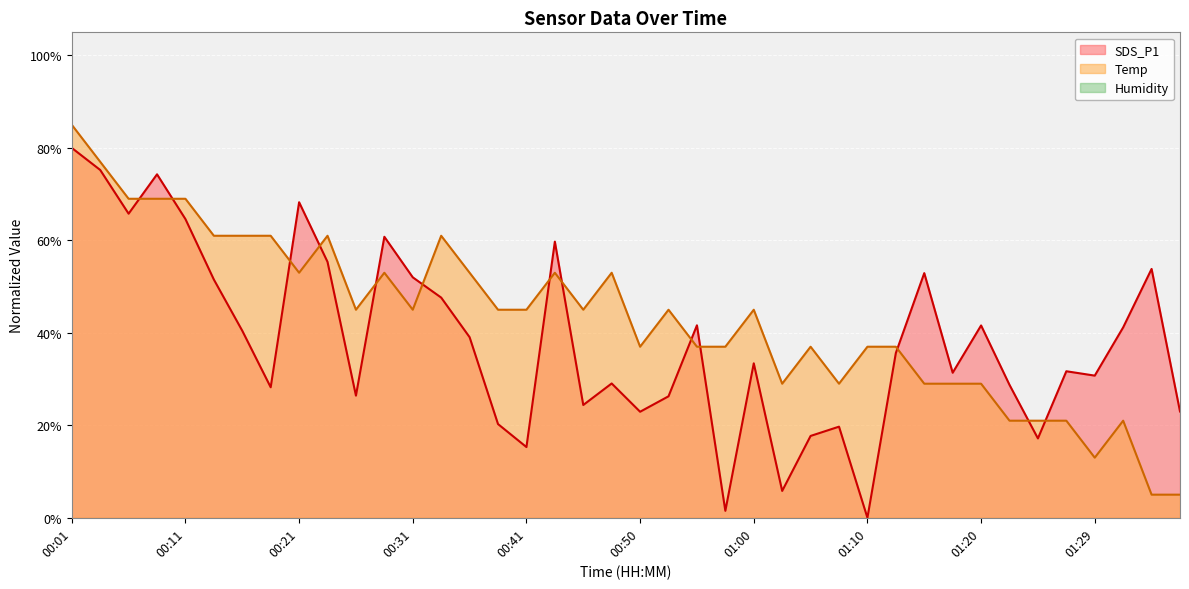

At 00:43, list the series in order from largest to smallest.

SDS_P1, Temp